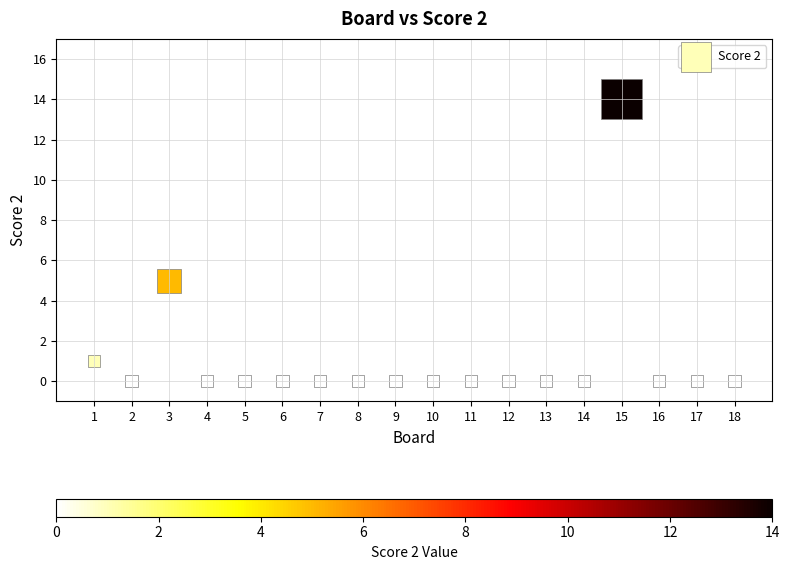

What is the range of X values (max minus min)?

17